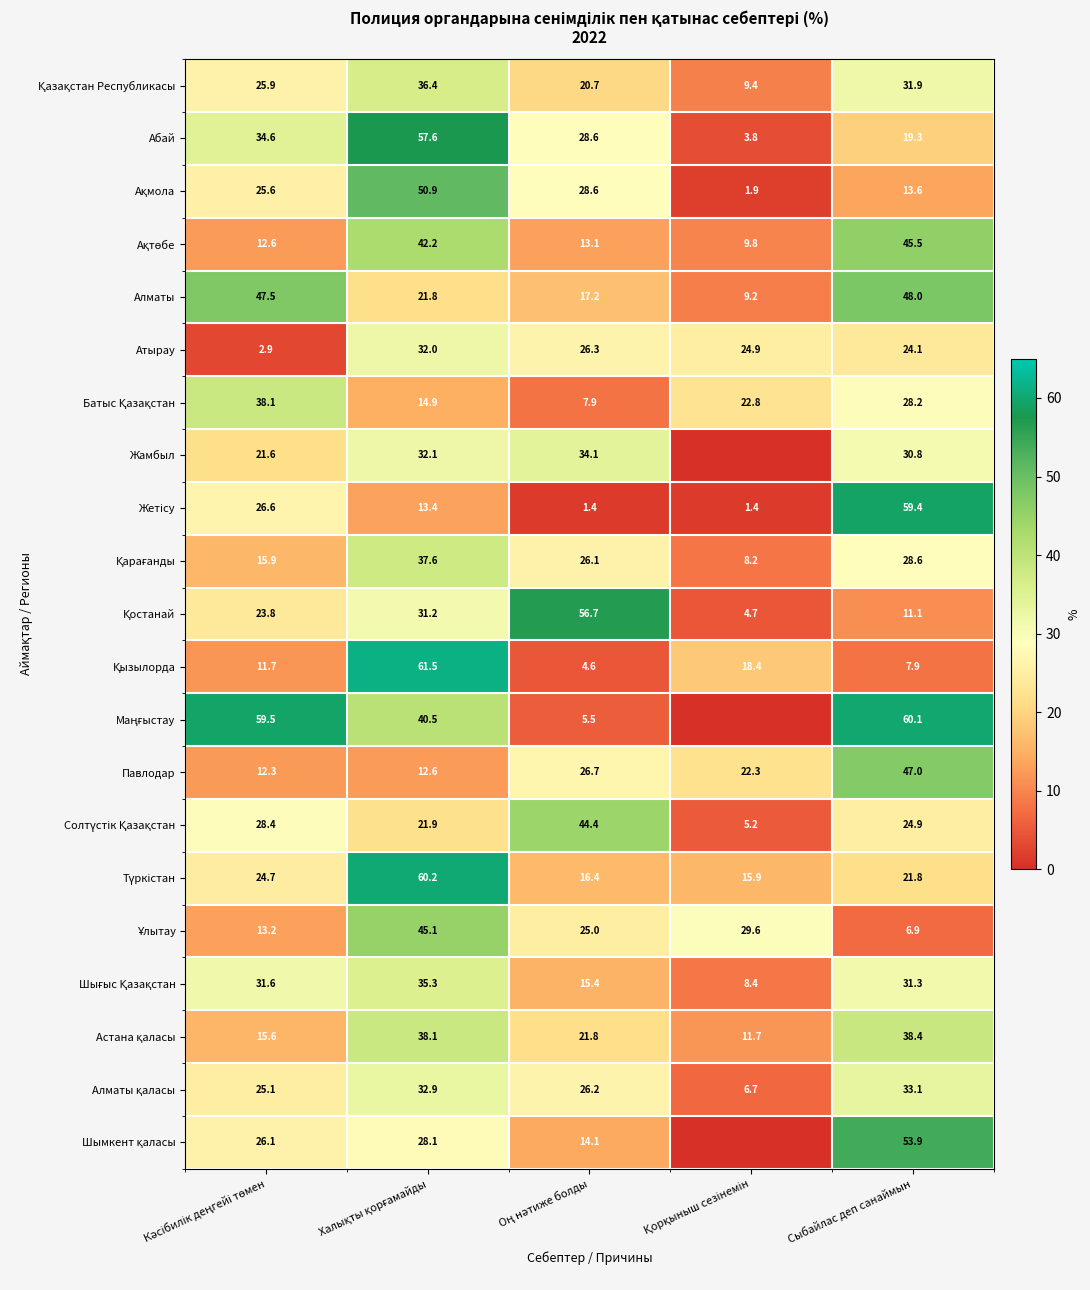

What is the total value across all series at Сыбайлас деп санаймын?

665.8